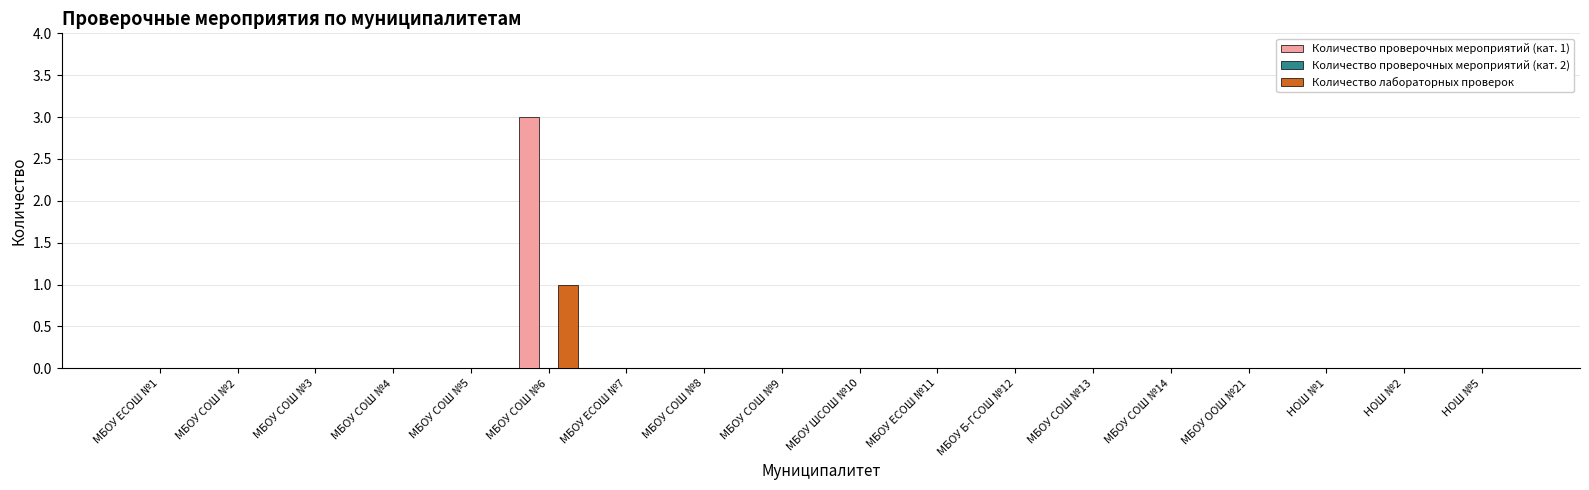

At which label does Количество лабораторных проверок reach its peak?

МБОУ СОШ №6